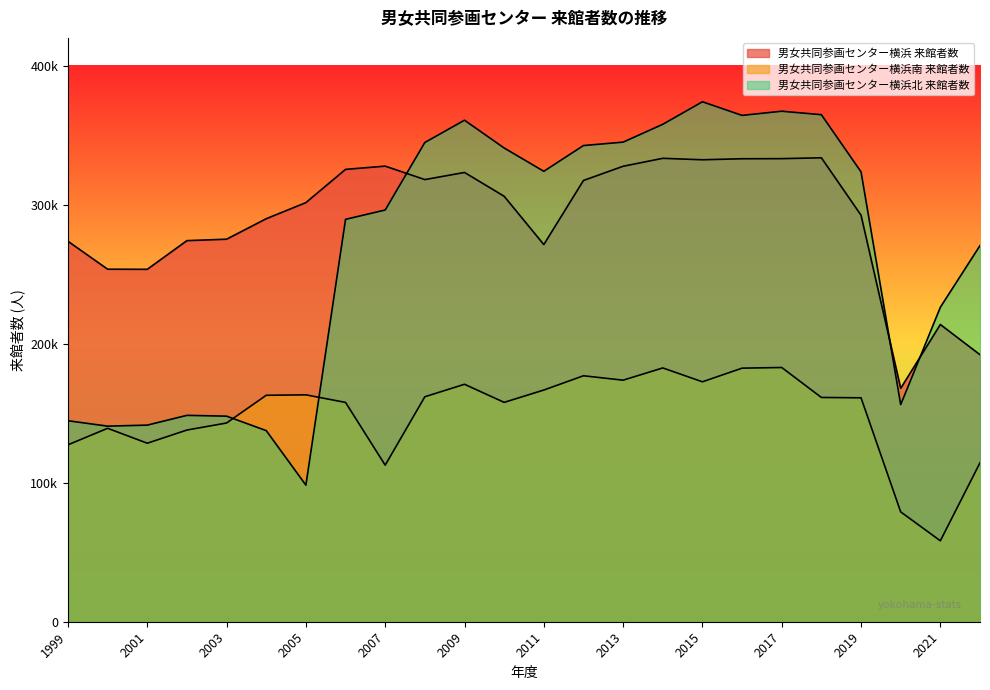

At which category is the sum across all series the highest?

2017